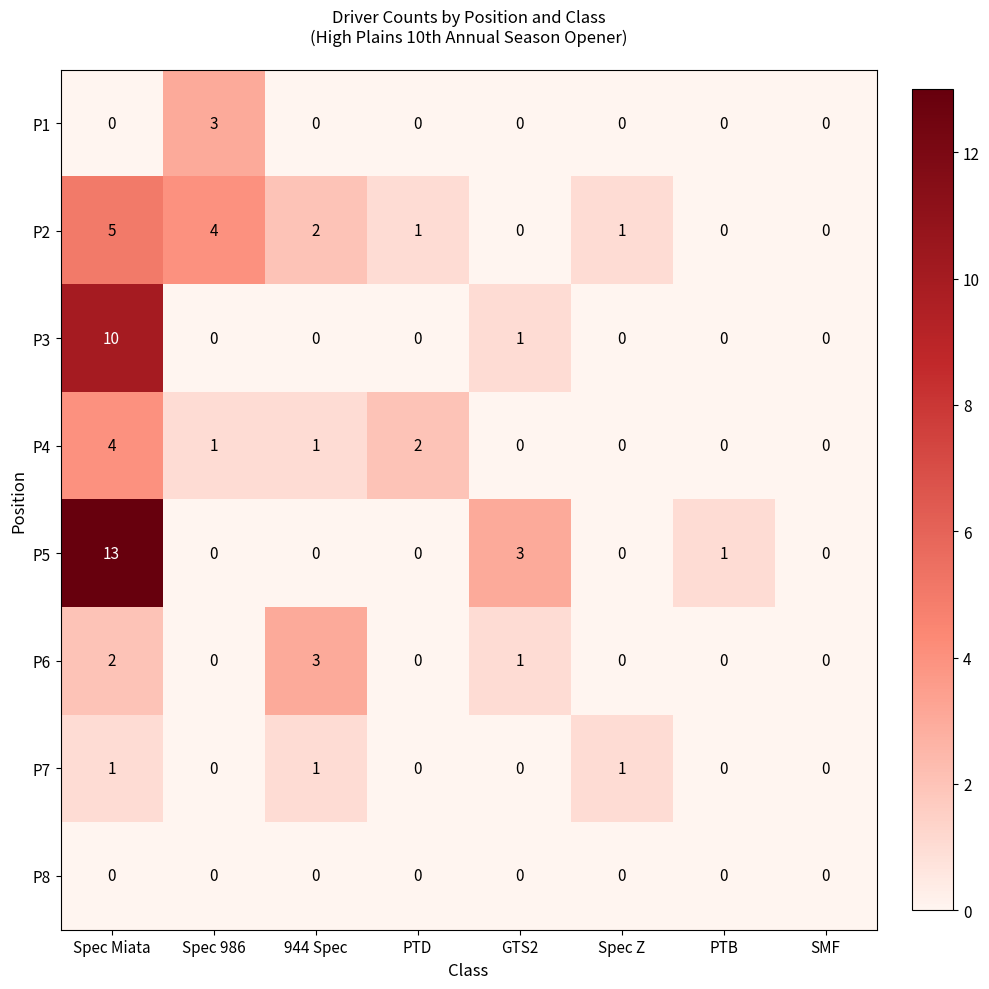

What is the maximum value shown in the chart?

13